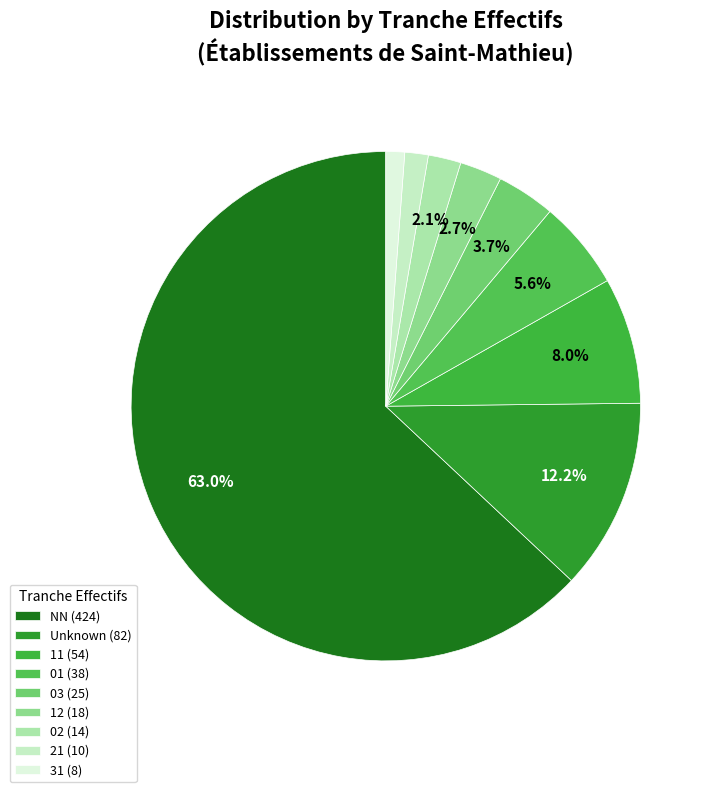

How many slices are in this pie chart?

9